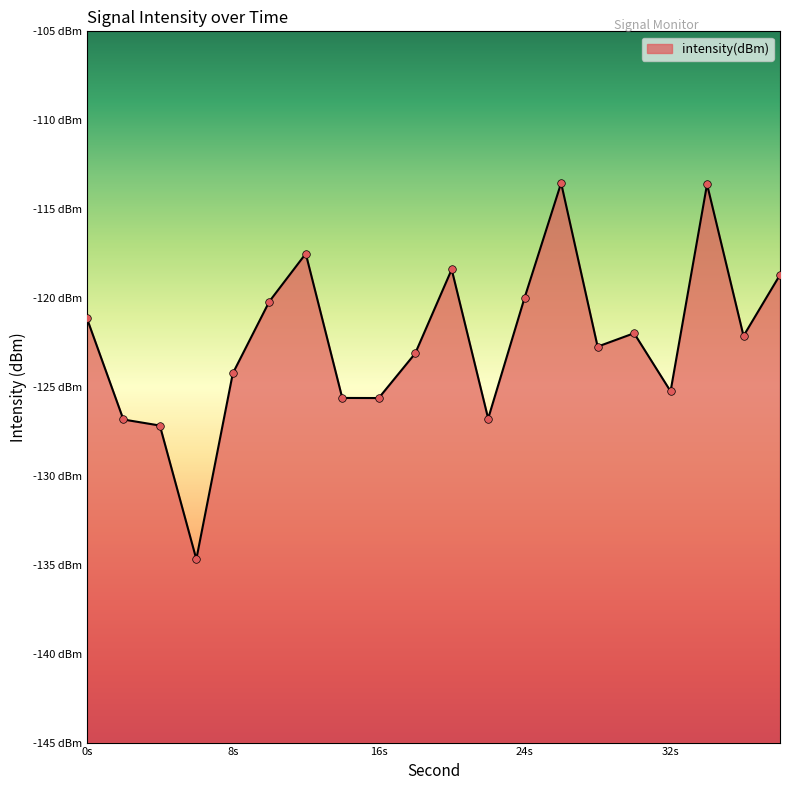

What is the change in value from 6 to 10?

+14.5